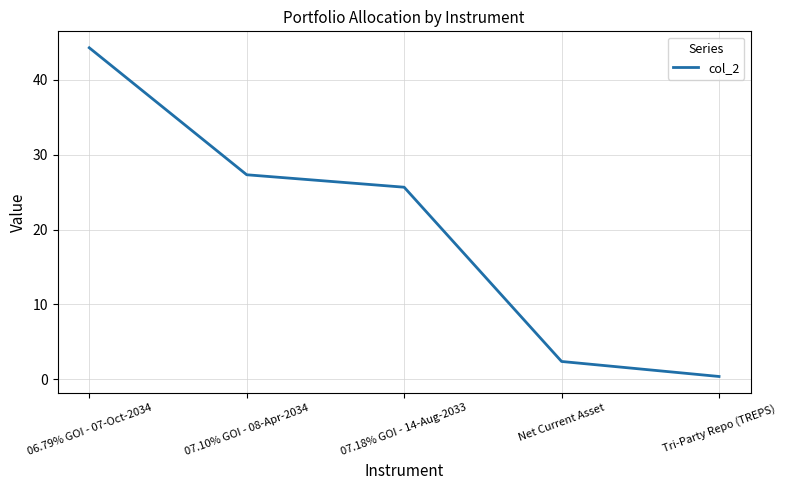

Which has a higher value, Tri-Party Repo (TREPS) or 06.79% GOI - 07-Oct-2034?

06.79% GOI - 07-Oct-2034